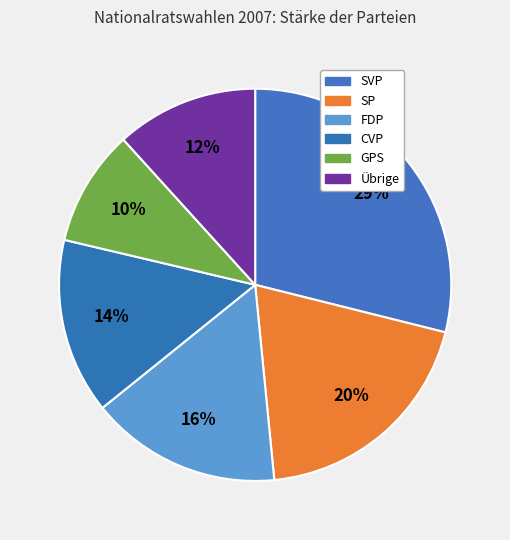

Which slice is the largest?

SVP